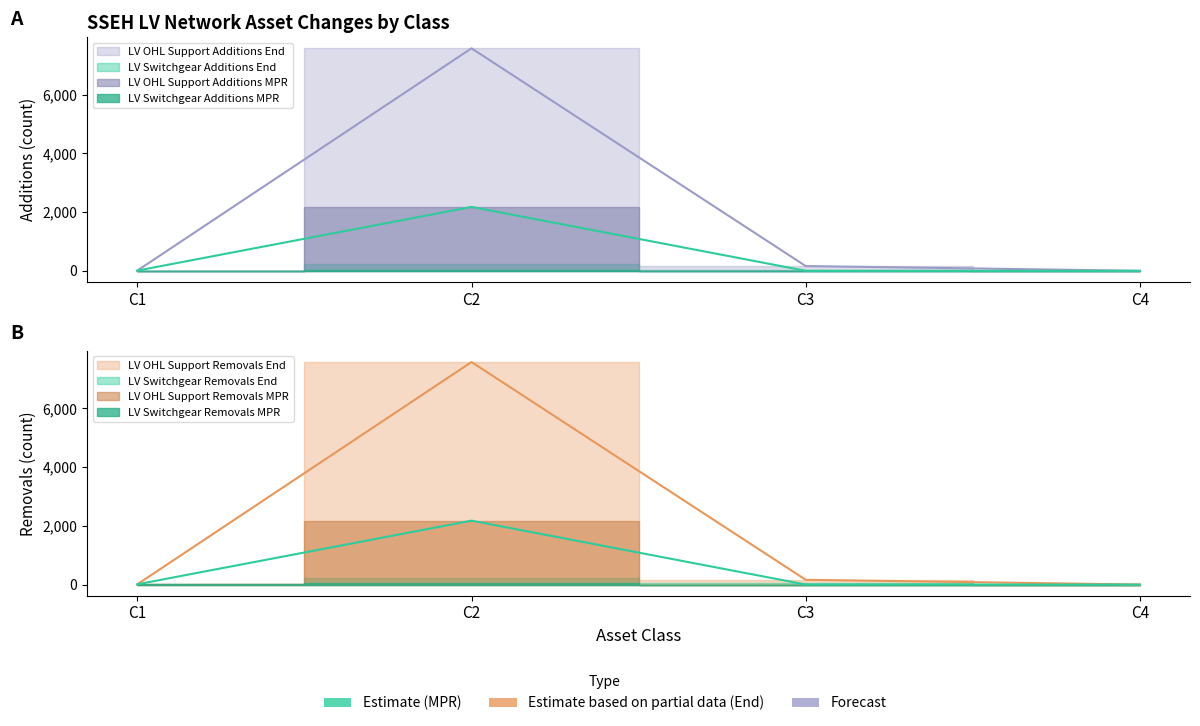

Count the number of categories in the chart.

4